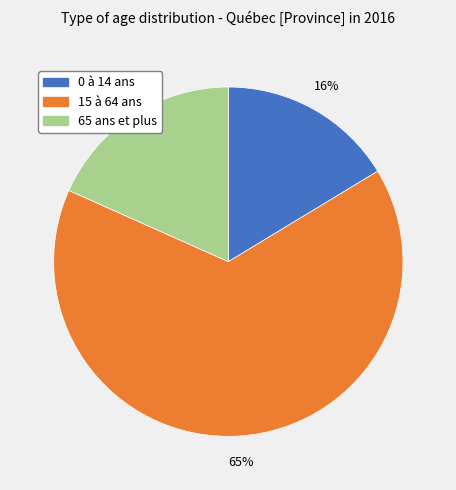

Combined, do 65 ans et plus and 0 à 14 ans account for over 50%?

No